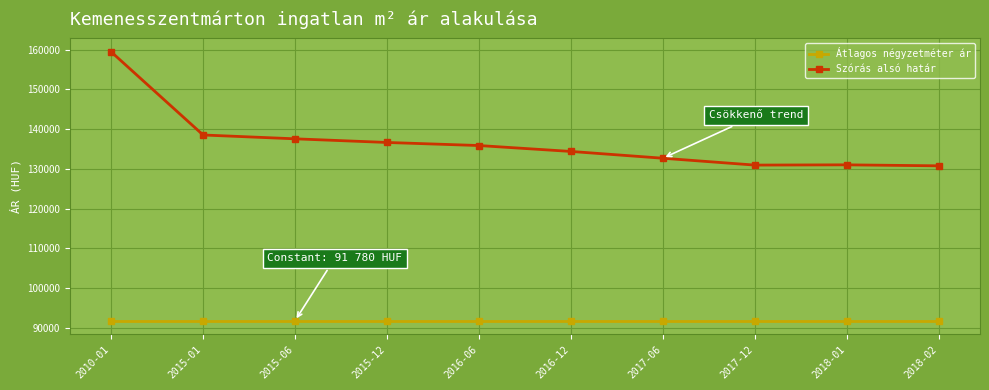

What position from the right is 2016-12?

5